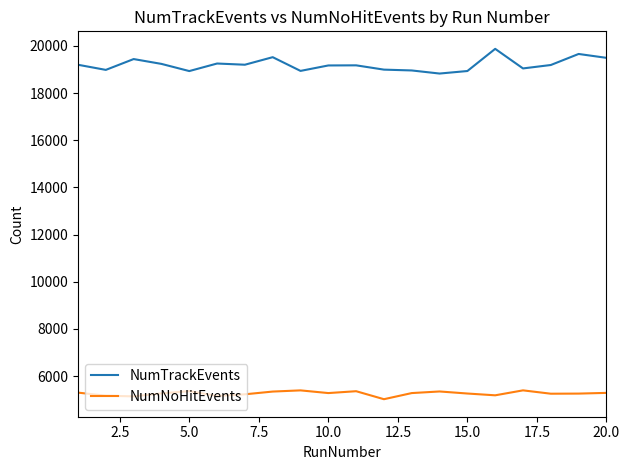

What is the minimum value shown in the chart?

5022